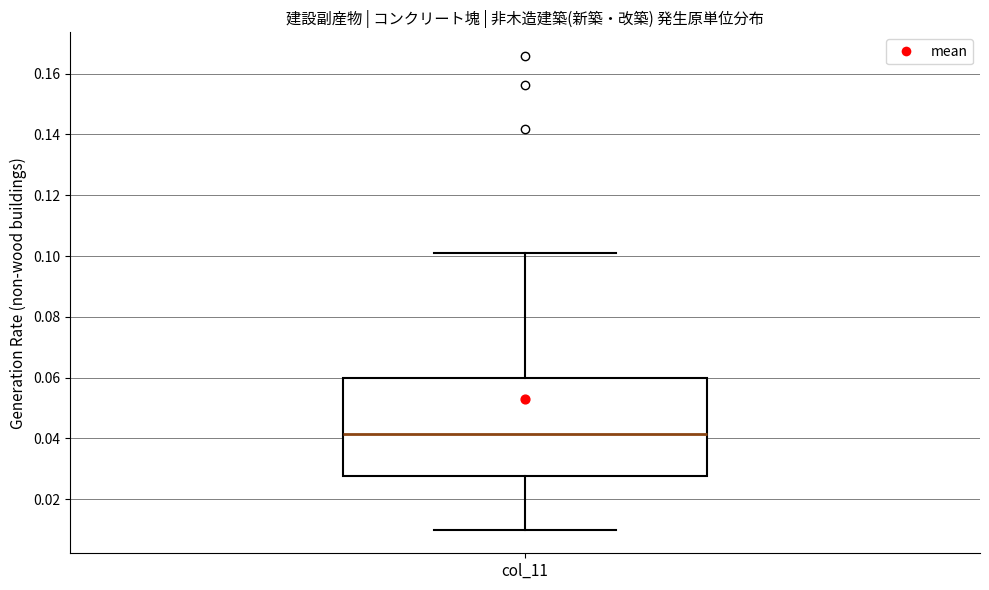

Transcribe this box plot: give where the median line is, the range the box spans, and where the two whiskers end, as read against the y-axis. The values are not printed on the chart, so give them approximately, as read against the axis.

median 0.042, box 0.028 to 0.060, whiskers 0.010 to 0.102